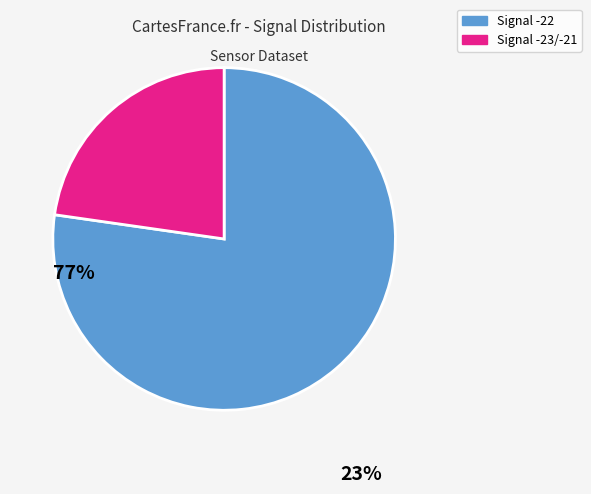

Is there any slice that represents more than half of the pie?

Yes